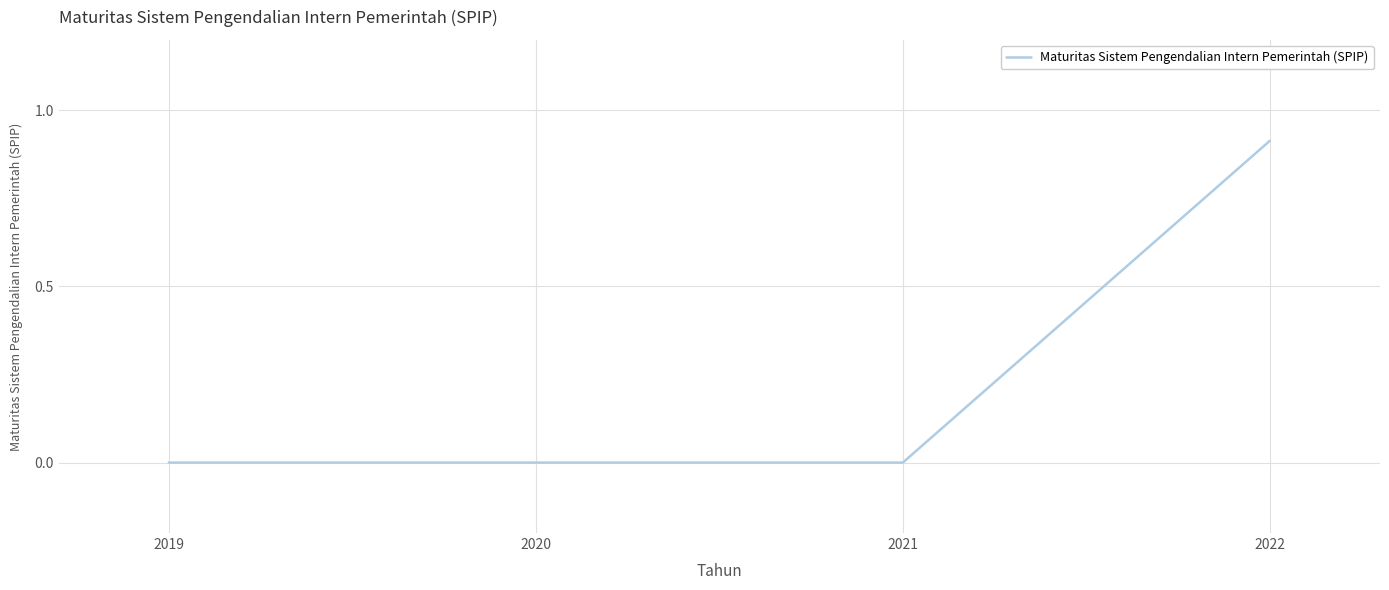

True or false: there are more than 2 points higher than both neighbors.

False